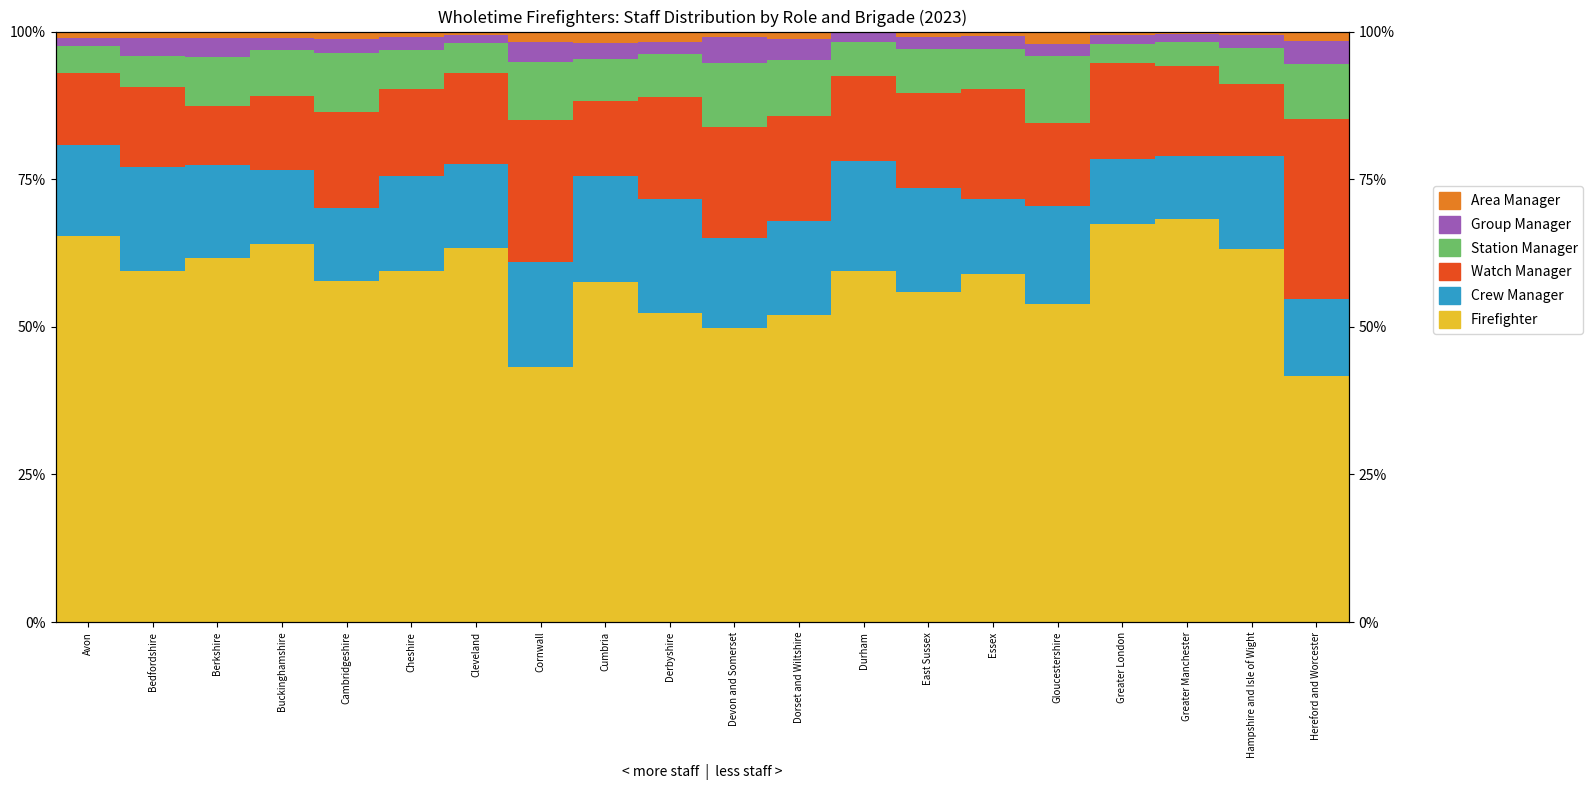

Reading left to right, what are all the values shown in this chart?

Firefighter: 65.3	59.4	61.7	64.0	57.8	59.5	63.3	43.2	57.6	52.4	49.8	52.0	59.4	55.9	59.0	53.9	67.4	68.3	63.1	41.7
Crew Manager: 15.4	17.7	15.6	12.6	12.4	16.0	14.1	17.8	17.9	19.3	15.2	15.8	18.8	17.6	12.7	16.6	11.0	10.6	15.8	13.0
Watch Manager: 12.3	13.5	10.0	12.6	16.3	14.8	15.4	24.0	12.7	17.2	18.8	17.9	14.3	16.1	18.6	14.0	16.2	15.2	12.2	30.6
Station Manager: 4.5	5.2	8.4	7.7	10.0	6.5	5.1	9.8	7.1	7.3	10.9	9.4	5.8	7.5	6.7	11.4	3.2	4.0	6.1	9.3
Group Manager: 1.4	3.1	3.2	2.1	2.4	2.2	1.3	3.5	2.8	2.0	4.3	3.6	1.7	2.0	2.2	2.1	1.6	1.4	2.2	3.8
Area Manager: 1.0	1.0	1.1	1.0	1.2	1.0	0.6	1.7	1.9	1.8	0.9	1.3	0.0	0.9	0.8	2.1	0.6	0.4	0.6	1.7